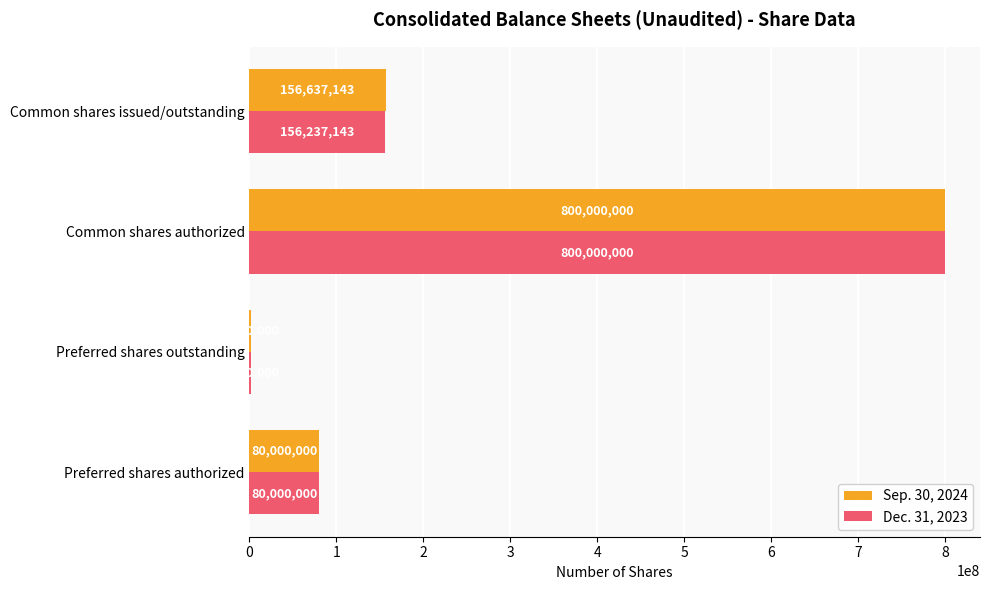

What value does the Dec. 31, 2023 series have at Common shares authorized?

800000000